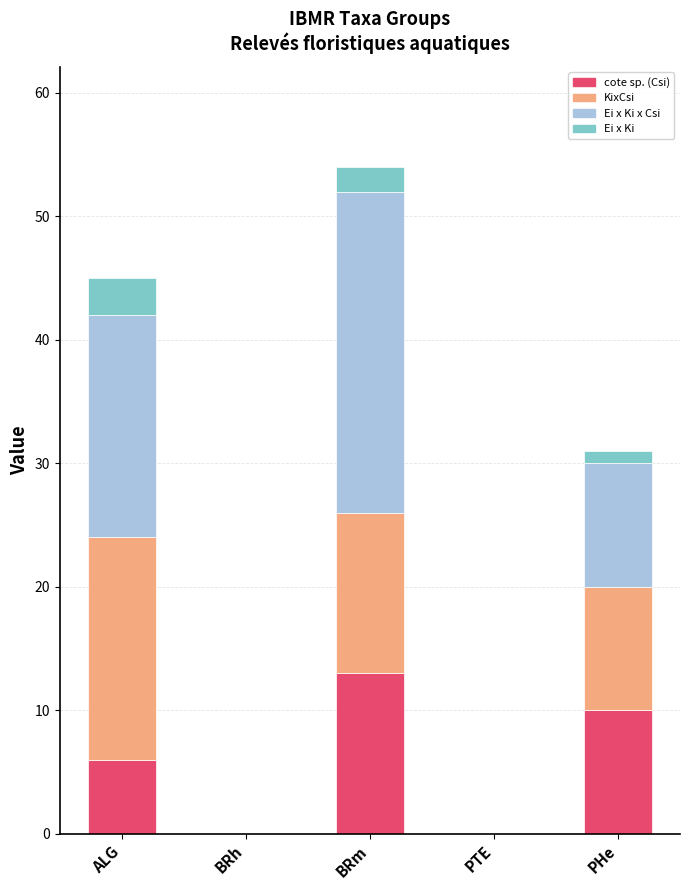

At which category is the sum across all series the highest?

BRm